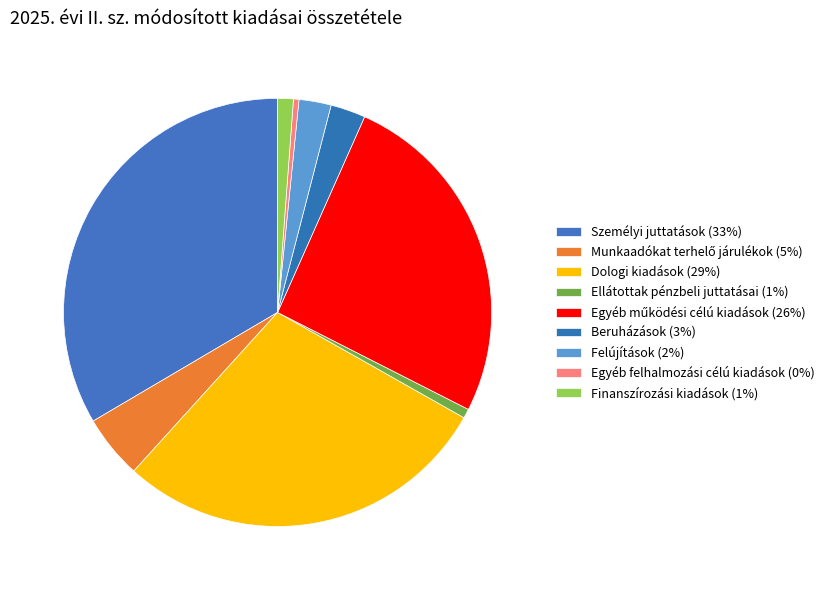

To the nearest percent, what percentage of the pie is Ellátottak pénzbeli juttatásai?

1%